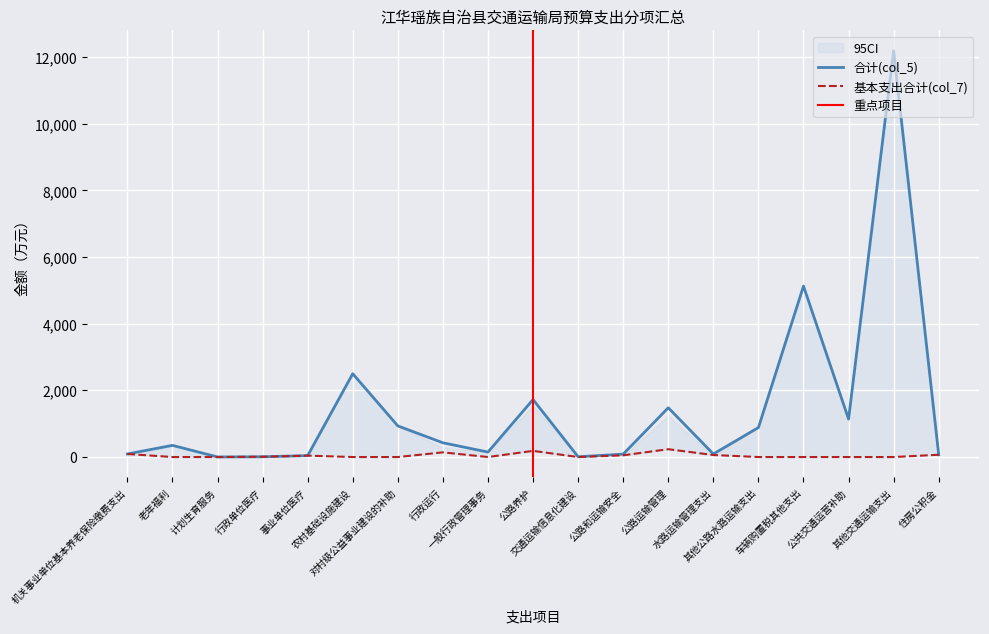

Rank the series by their maximum value, from lowest to highest.

基本支出合计(col_7), 合计(col_5)